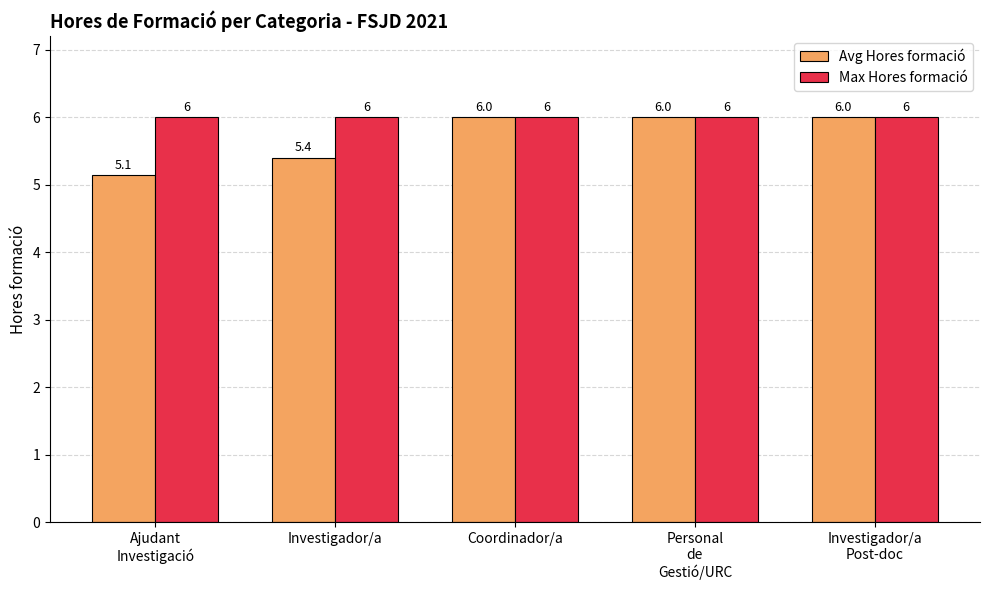

Does the chart contain stacked bars?

No